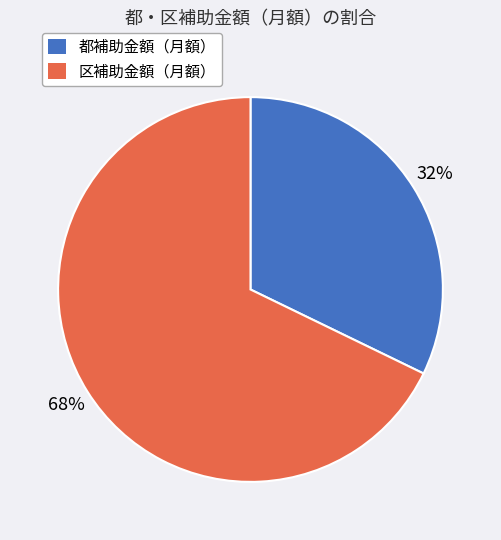

What percentage is the 区補助金額（月額） slice, to the nearest percent?

68%